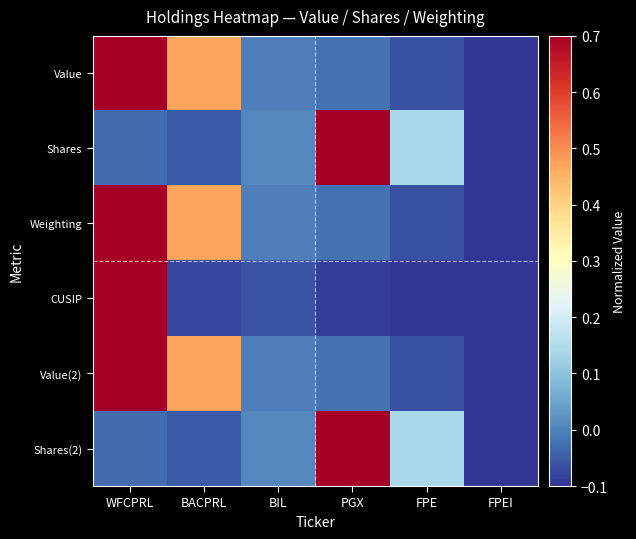

What is the difference between the highest and lowest values at FPE?

0.2